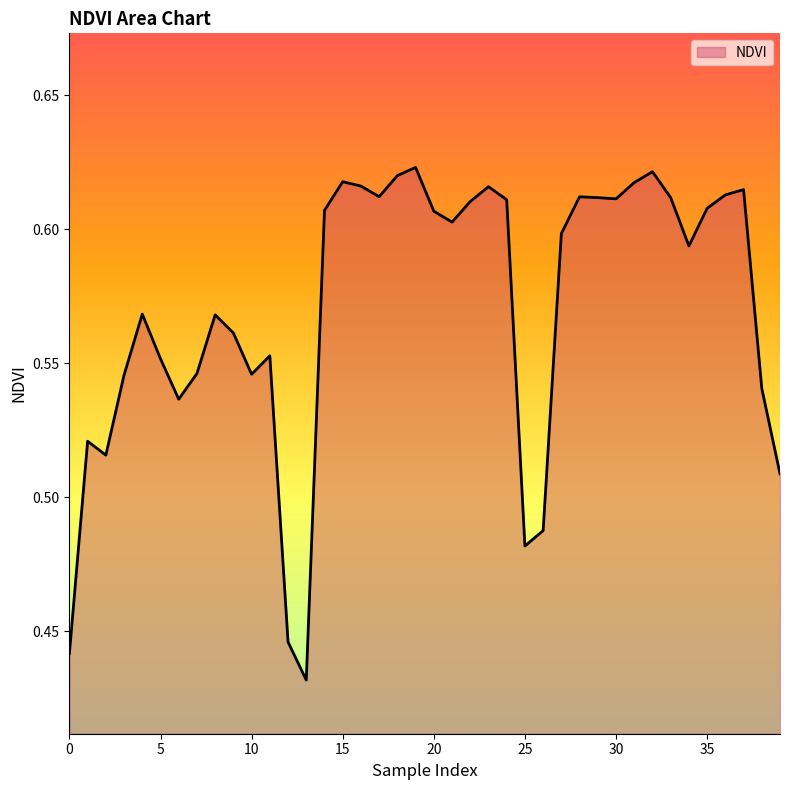

List the labels in order of value, largest first.

19, 32, 18, 15, 31, 16, 23, 37, 36, 17, 28, 33, 29, 30, 24, 22, 35, 14, 20, 21, 27, 34, 4, 8, 9, 11, 5, 7, 10, 3, 38, 6, 1, 2, 39, 26, 25, 12, 0, 13